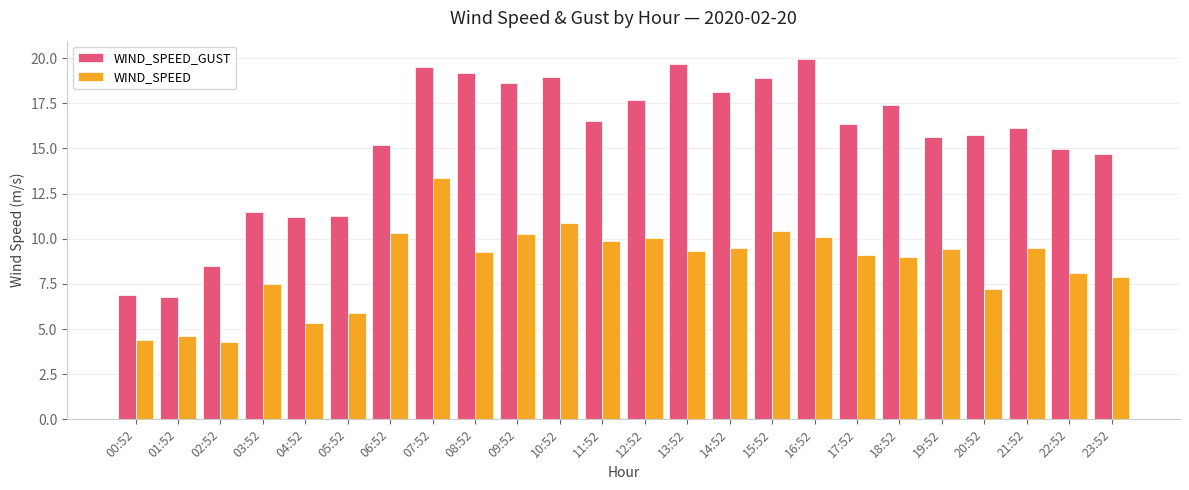

Which category has the highest value in the WIND_SPEED_GUST series?

16:52